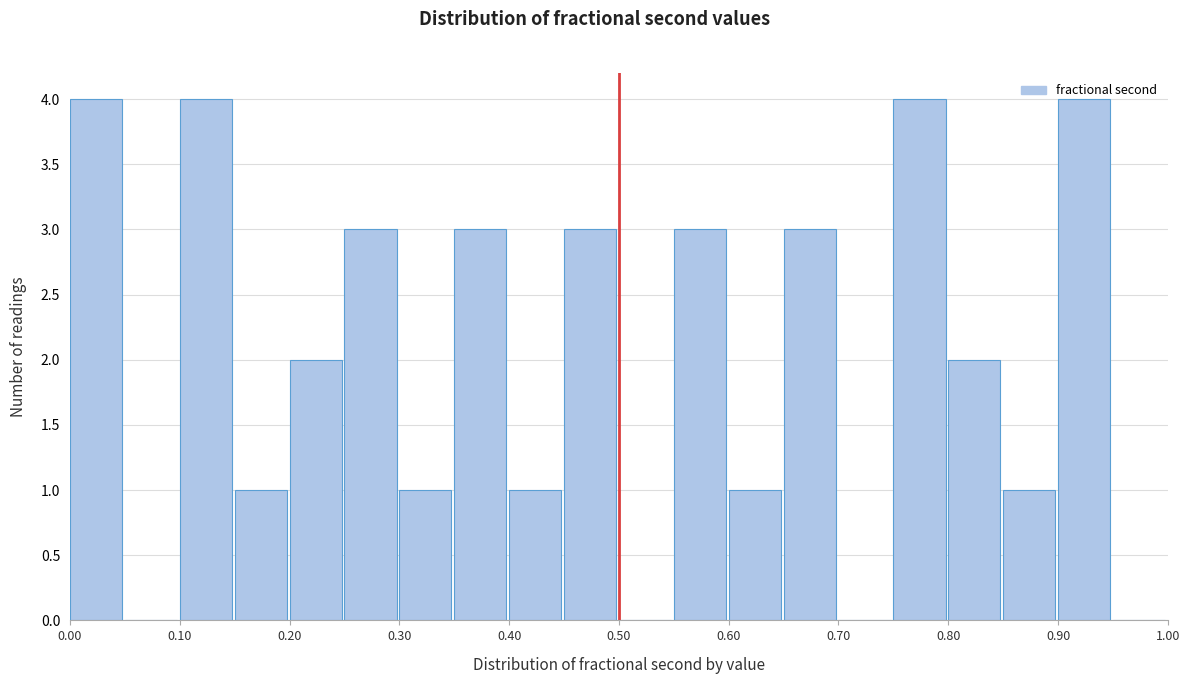

Reading left to right, list every bar in this chart as the range it spans on the x-axis followed by its height. The values are not printed on the chart, so give them approximately, as read against the axis.

0.00 to 0.05: 4
0.05 to 0.10: 0
0.10 to 0.15: 4
0.15 to 0.20: 1
0.20 to 0.25: 2
0.25 to 0.30: 3
0.30 to 0.35: 1
0.35 to 0.40: 3
0.40 to 0.45: 1
0.45 to 0.50: 3
0.50 to 0.55: 0
0.55 to 0.60: 3
0.60 to 0.65: 1
0.65 to 0.70: 3
0.70 to 0.75: 0
0.75 to 0.80: 4
0.80 to 0.85: 2
0.85 to 0.90: 1
0.90 to 0.95: 4
0.95 to 1.00: 0